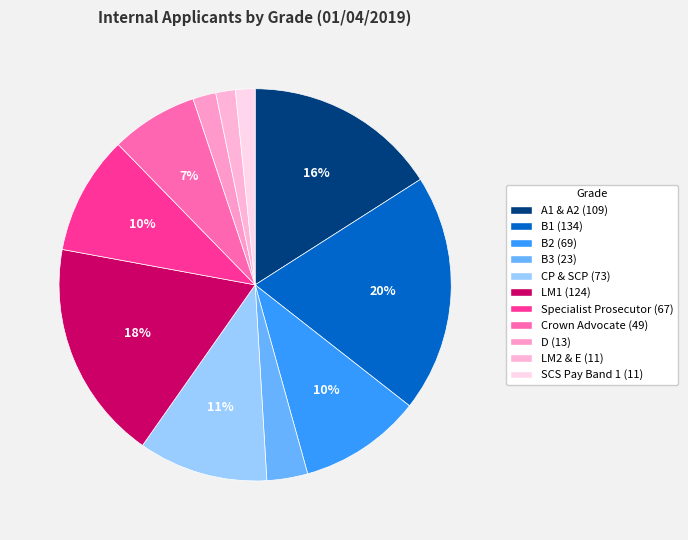

To the nearest percent, what percentage of the pie is LM1?

18%